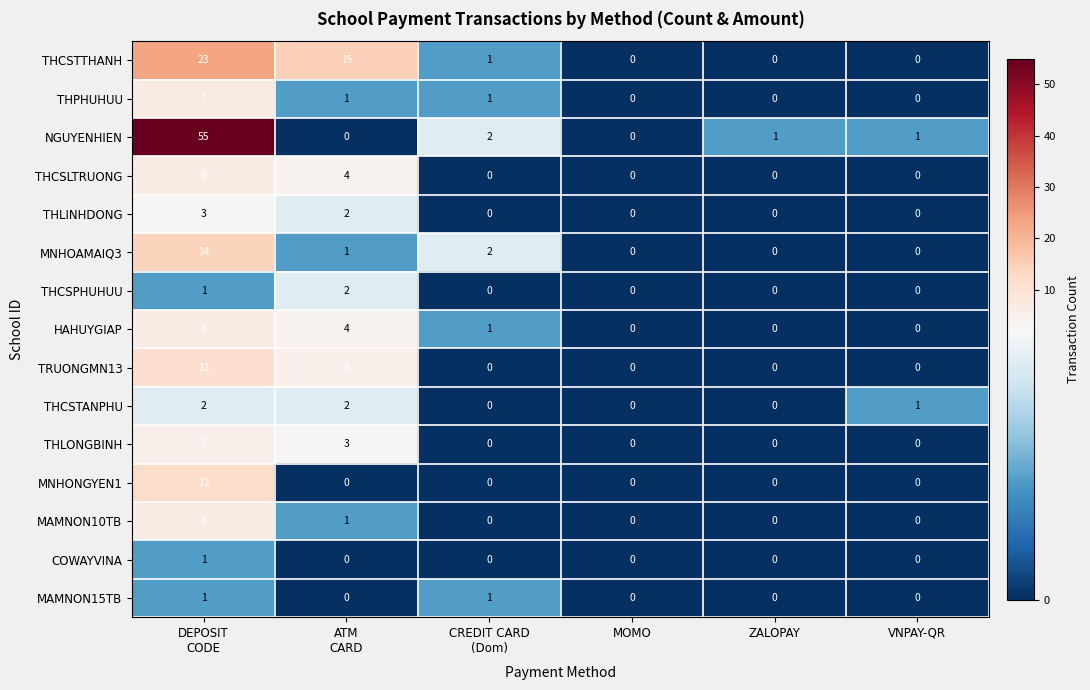

What is the difference between the highest and lowest values at CREDIT CARD
(Dom)?

2